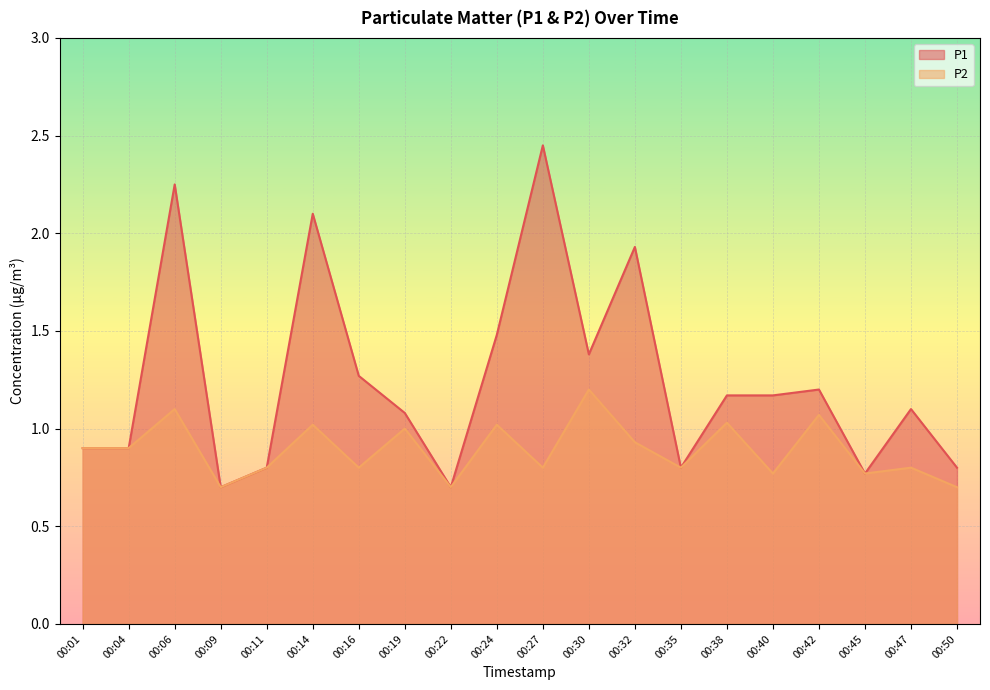

True or false: P2 and P1 cross at least once.

False